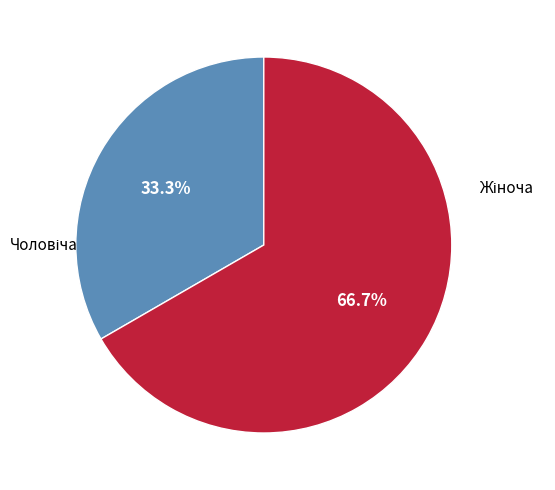

To the nearest percent, what is the average slice percentage?

50%